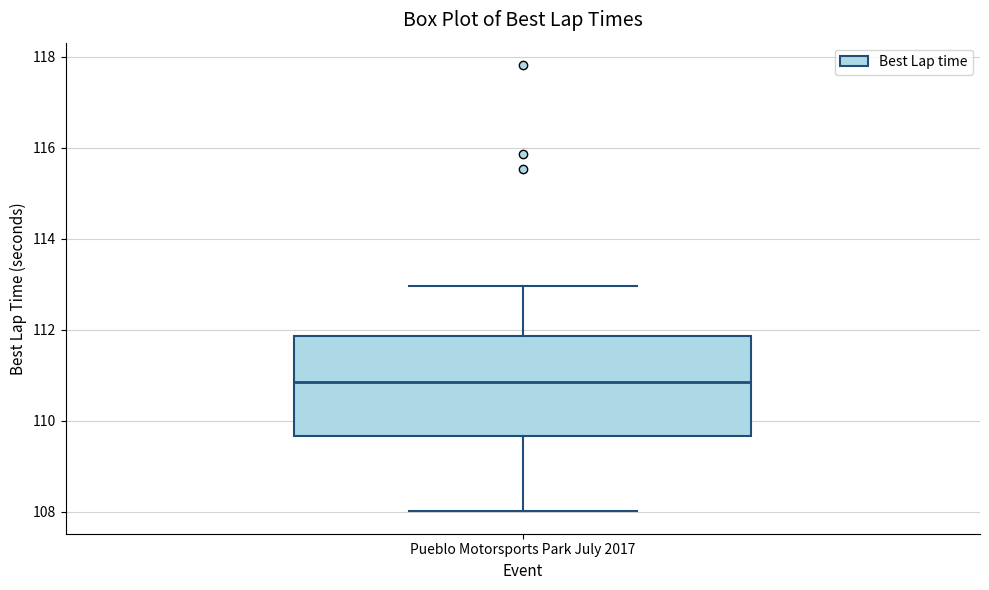

Transcribe this box plot: give where the median line is, the range the box spans, and where the two whiskers end, as read against the y-axis. The values are not printed on the chart, so give them approximately, as read against the axis.

median 110.8, box 109.6 to 111.8, whiskers 108.0 to 113.0